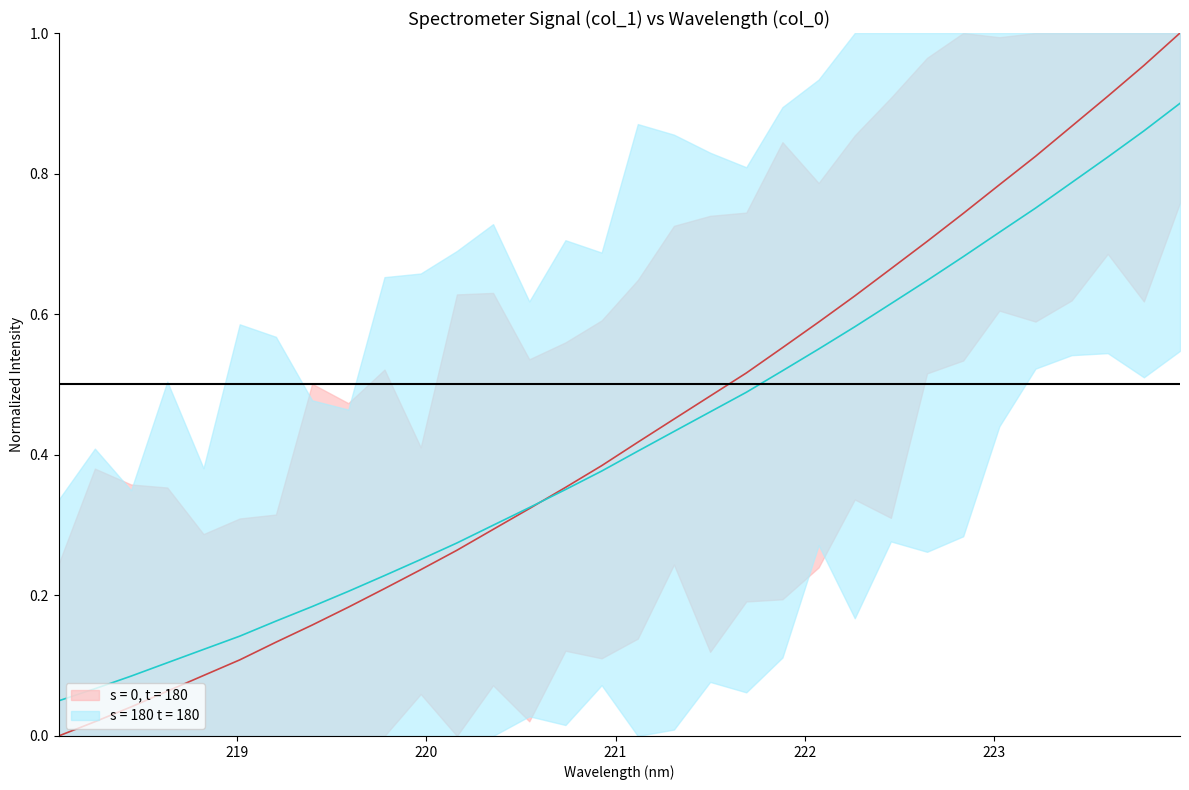

Is it true that x equals 0.1 at 11?

False